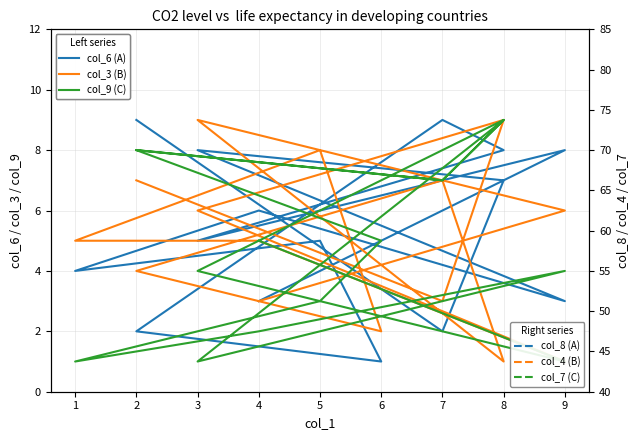

What is the sum of all col_3 (B) values?

76